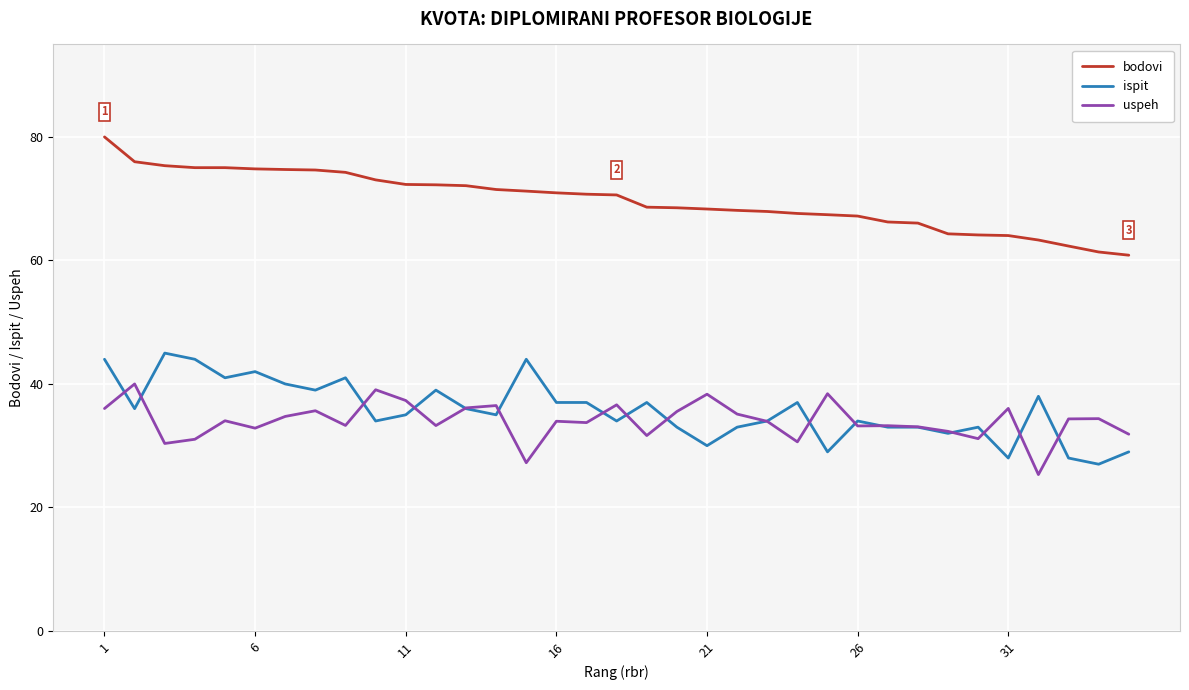

Is this an area chart (filled region under the line)?

No